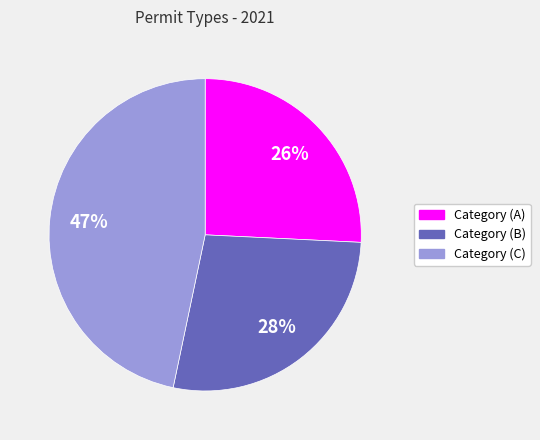

The Category (A) slice represents 26% of the pie. True or false?

True